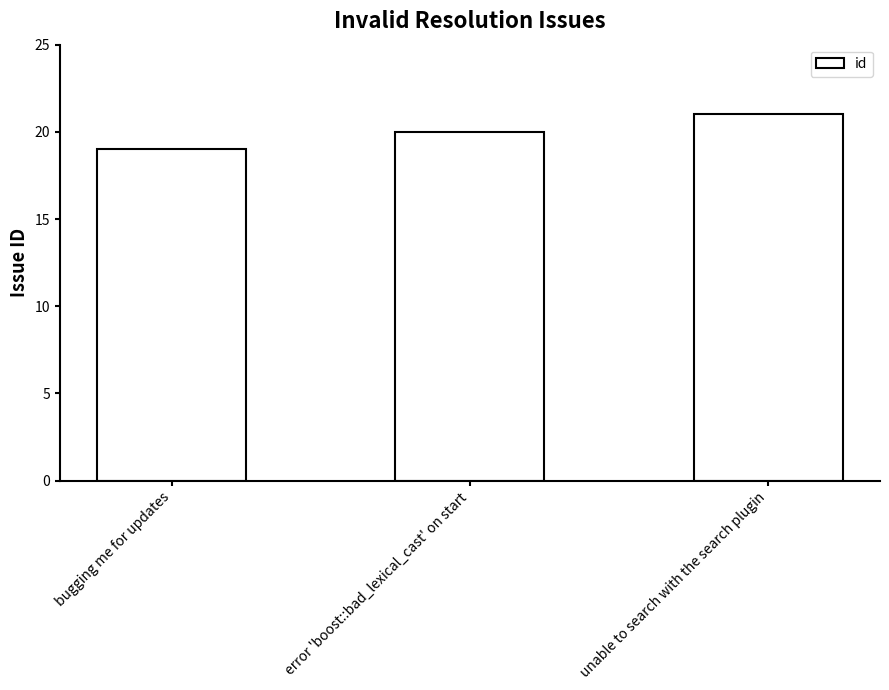

What is the difference between the maximum and minimum values?

2